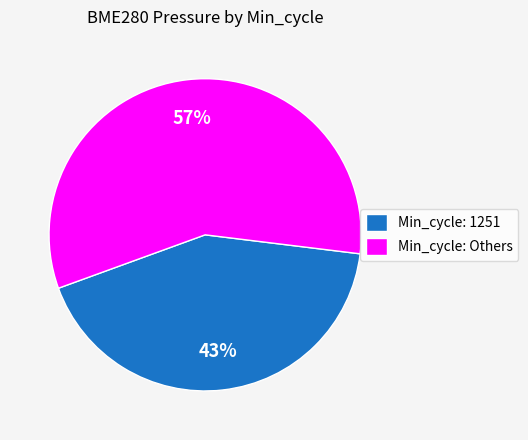

What is the smallest slice in the pie chart?

Min_cycle: 1251